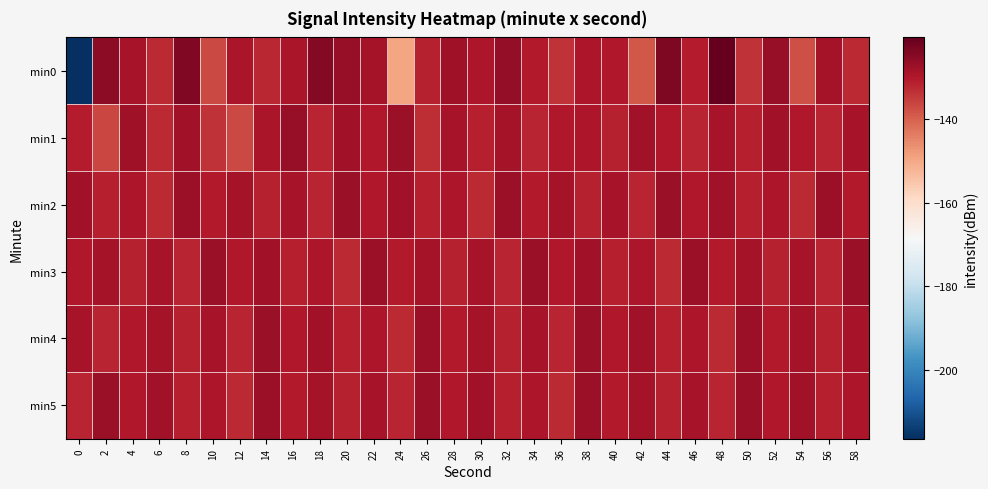

Reading left to right, what are all the values shown in this chart?

min0: 0=-216.4	2=-125.4	4=-129.0	6=-132.8	8=-124.0	10=-136.8	12=-129.4	14=-132.1	16=-129.3	18=-124.6	20=-126.7	22=-128.5	24=-149.7	26=-131.4	28=-127.8	30=-129.6	32=-126.1	34=-130.3	36=-133.8	38=-129.8	40=-130.0	42=-138.7	44=-123.6	46=-130.9	48=-120.5	50=-133.9	52=-126.6	54=-137.4	56=-128.4	58=-132.5
min1: 0=-130.8	2=-136.6	4=-127.9	6=-132.7	8=-128.0	10=-133.7	12=-136.7	14=-129.3	16=-126.6	18=-131.9	20=-128.0	22=-130.0	24=-127.0	26=-133.0	28=-129.0	30=-131.0	32=-128.5	34=-132.0	36=-130.0	38=-129.5	40=-131.5	42=-128.0	44=-130.0	46=-132.0	48=-129.0	50=-131.0	52=-128.0	54=-130.0	56=-132.0	58=-129.0
min2: 0=-128.0	2=-131.0	4=-129.5	6=-132.5	8=-127.5	10=-130.5	12=-128.5	14=-131.5	16=-129.0	18=-132.0	20=-127.0	22=-130.0	24=-128.0	26=-131.0	28=-129.5	30=-132.5	32=-127.5	34=-130.5	36=-128.5	38=-131.5	40=-129.0	42=-132.0	44=-127.0	46=-130.0	48=-128.0	50=-131.0	52=-129.5	54=-132.5	56=-127.5	58=-130.5
min3: 0=-130.0	2=-128.5	4=-131.5	6=-129.0	8=-132.0	10=-127.0	12=-130.0	14=-128.0	16=-131.0	18=-129.5	20=-132.5	22=-127.5	24=-130.5	26=-128.5	28=-131.5	30=-129.0	32=-132.0	34=-127.0	36=-130.0	38=-128.0	40=-131.0	42=-129.5	44=-132.5	46=-127.5	48=-130.5	50=-128.5	52=-131.5	54=-129.0	56=-132.0	58=-127.0
min4: 0=-129.0	2=-132.0	4=-130.0	6=-128.5	8=-131.5	10=-129.0	12=-132.0	14=-127.0	16=-130.0	18=-128.0	20=-131.0	22=-129.5	24=-132.5	26=-127.5	28=-130.5	30=-128.5	32=-131.5	34=-129.0	36=-132.0	38=-127.0	40=-130.0	42=-128.0	44=-131.0	46=-129.5	48=-132.5	50=-127.5	52=-130.5	54=-128.5	56=-131.5	58=-129.0
min5: 0=-132.0	2=-127.0	4=-130.0	6=-128.0	8=-131.0	10=-129.5	12=-132.5	14=-127.5	16=-130.5	18=-128.5	20=-131.5	22=-129.0	24=-132.0	26=-127.0	28=-130.0	30=-128.0	32=-131.0	34=-129.5	36=-132.5	38=-127.5	40=-130.5	42=-128.5	44=-131.5	46=-129.0	48=-132.0	50=-127.0	52=-130.0	54=-128.0	56=-131.0	58=-129.5